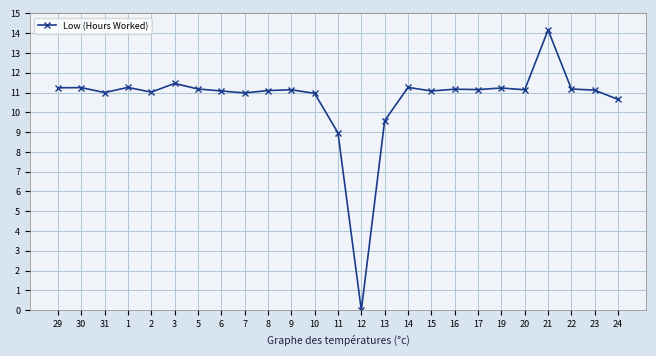

What is the value of the 15th point from the left?

9.6